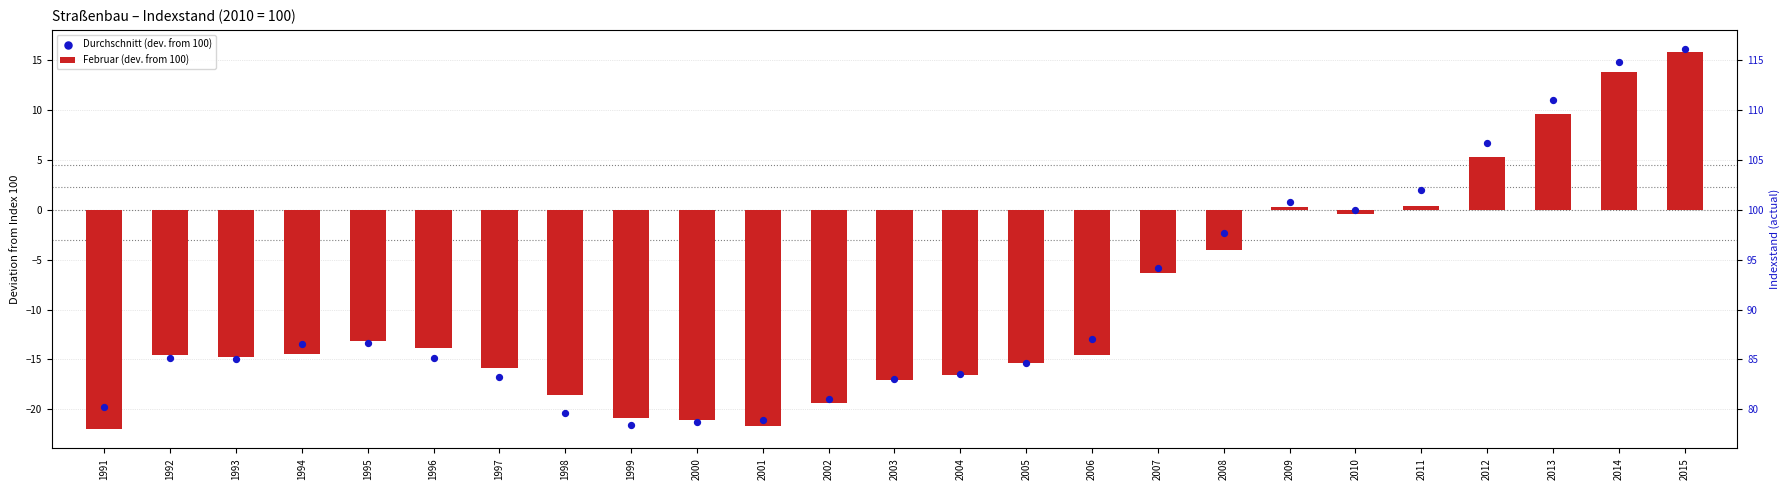

Which series has the largest Y range (max minus min)?

Februar (dev. from 100)